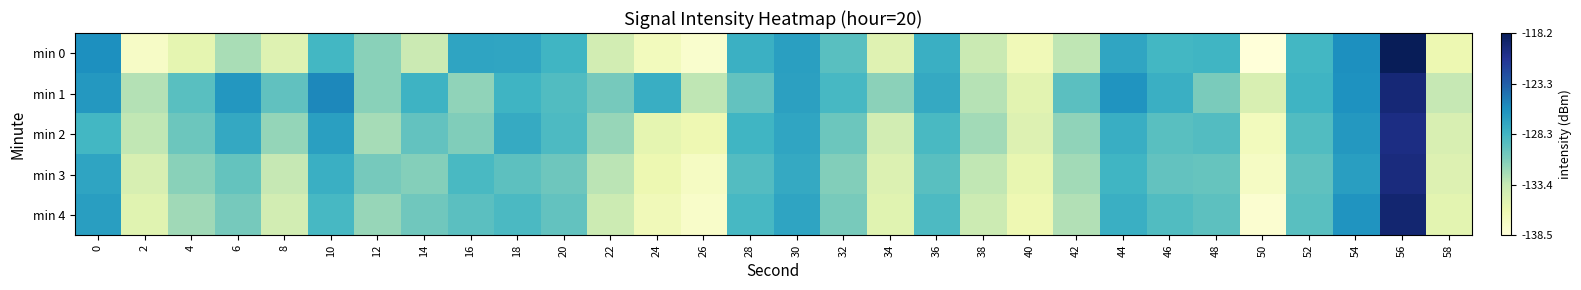

How many categories are shown in the chart?

30